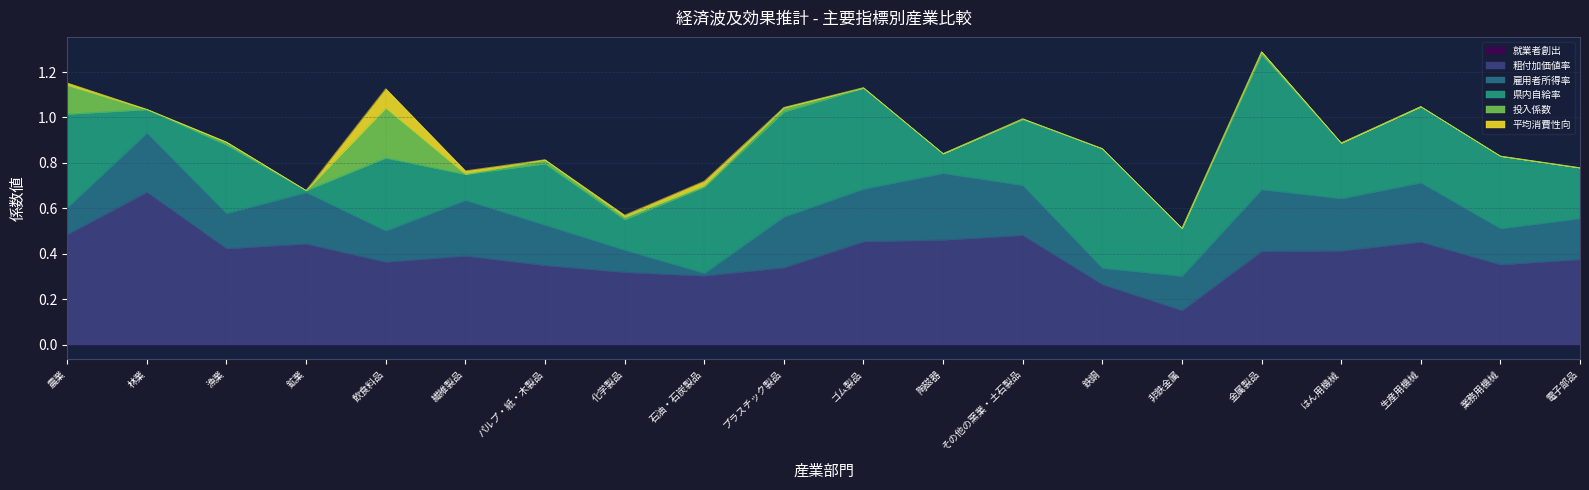

What is the minimum value for 粗付加価値率?

0.2